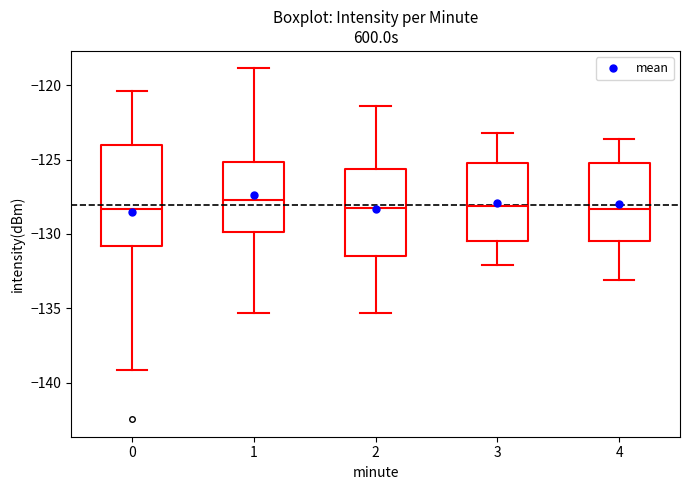

Which box is the tallest, from its lower edge to its upper edge?

0